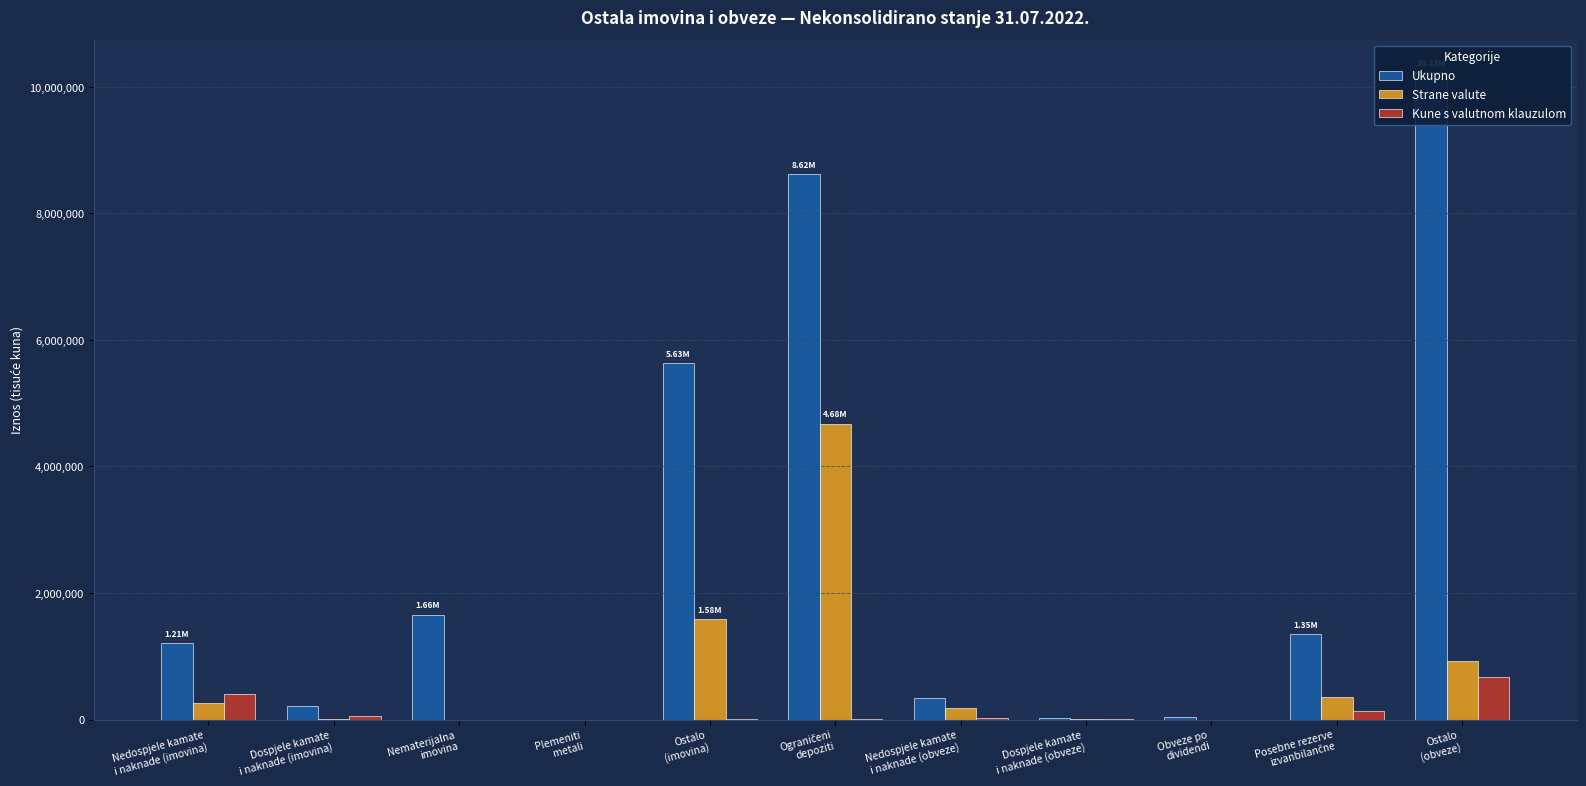

What position from the left is Nedospjele kamate
i naknade (obveze)?

7